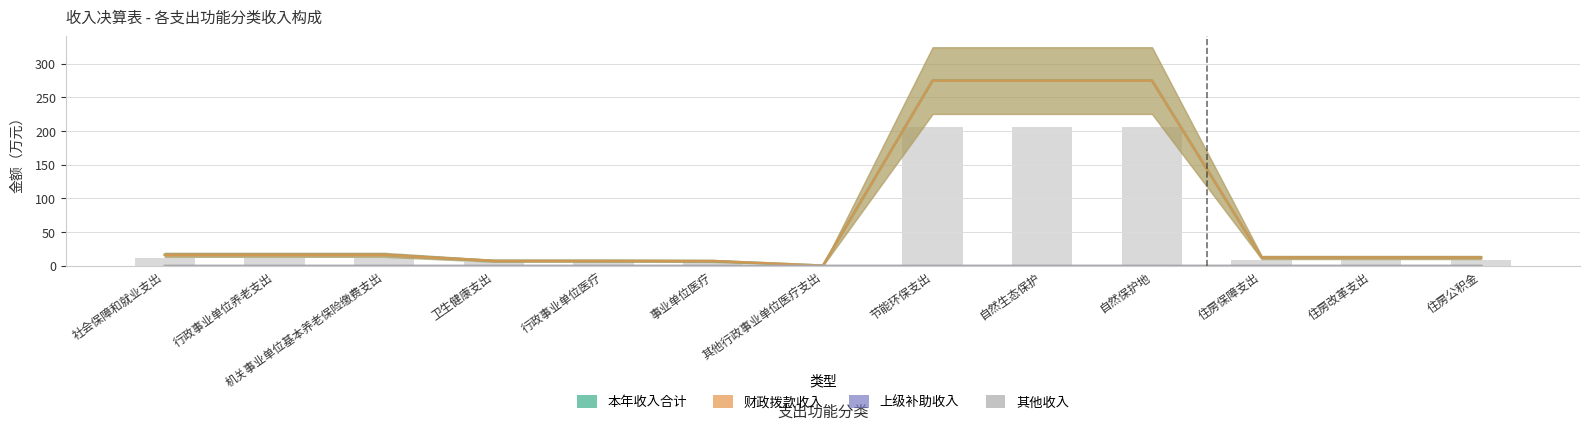

Rank the series by their maximum value, from highest to lowest.

本年收入合计, 财政拨款收入, 其他收入